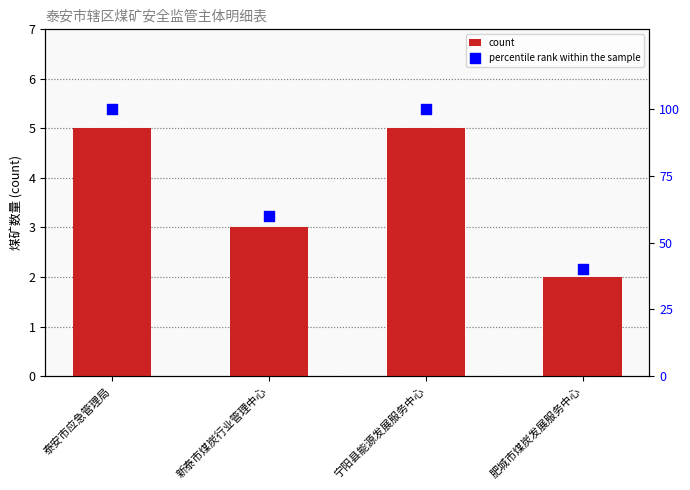

At which category is the sum across all series the highest?

泰安市应急管理局